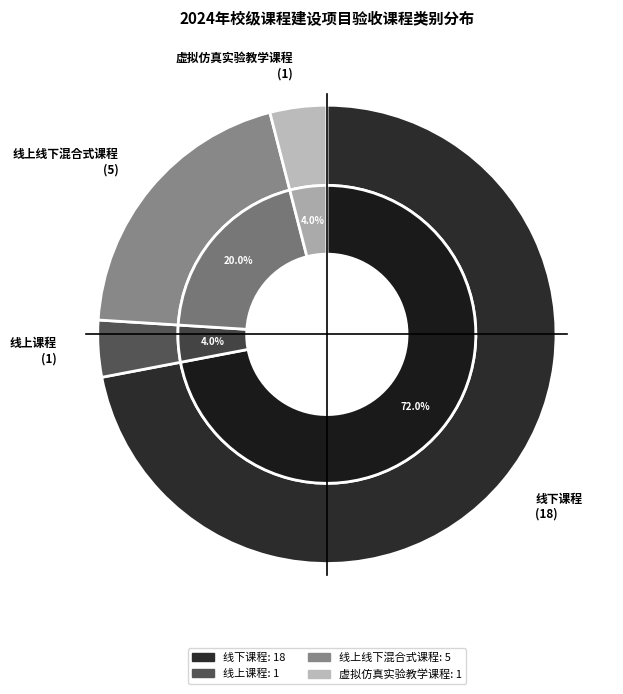

What is the smallest slice in the pie chart?

线上课程